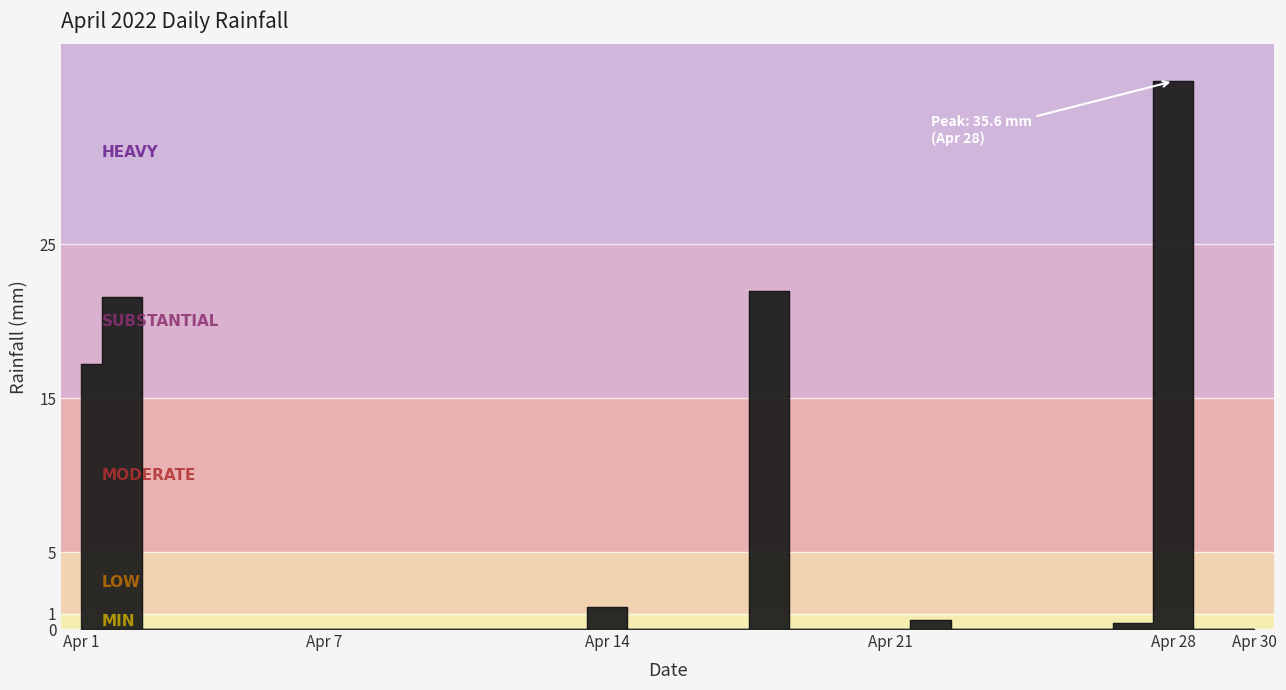

Reading right to left, transcribe all the data shown in this chart.

0.0	0.0	35.6	0.4	0.0	0.0	0.0	0.0	0.6	0.0	0.0	0.0	22.0	0.0	0.0	0.0	1.4	0.0	0.0	0.0	0.0	0.0	0.0	0.0	0.0	0.0	0.0	0.0	21.6	17.2